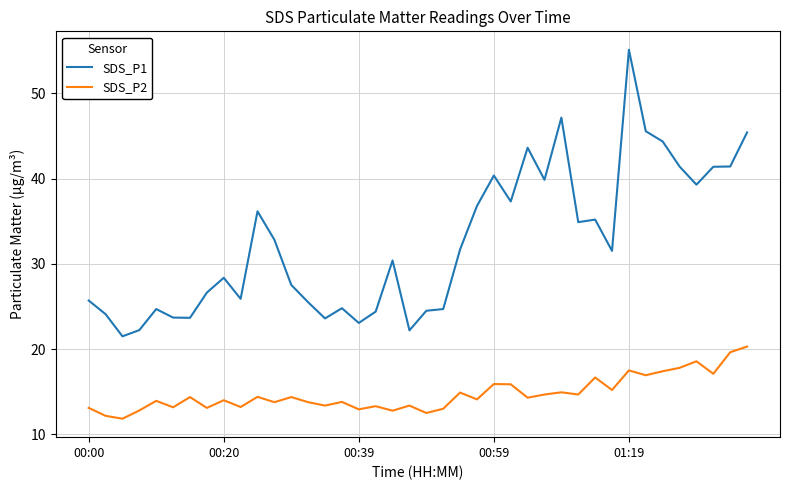

True or false: SDS_P2 and SDS_P1 cross at least once.

False